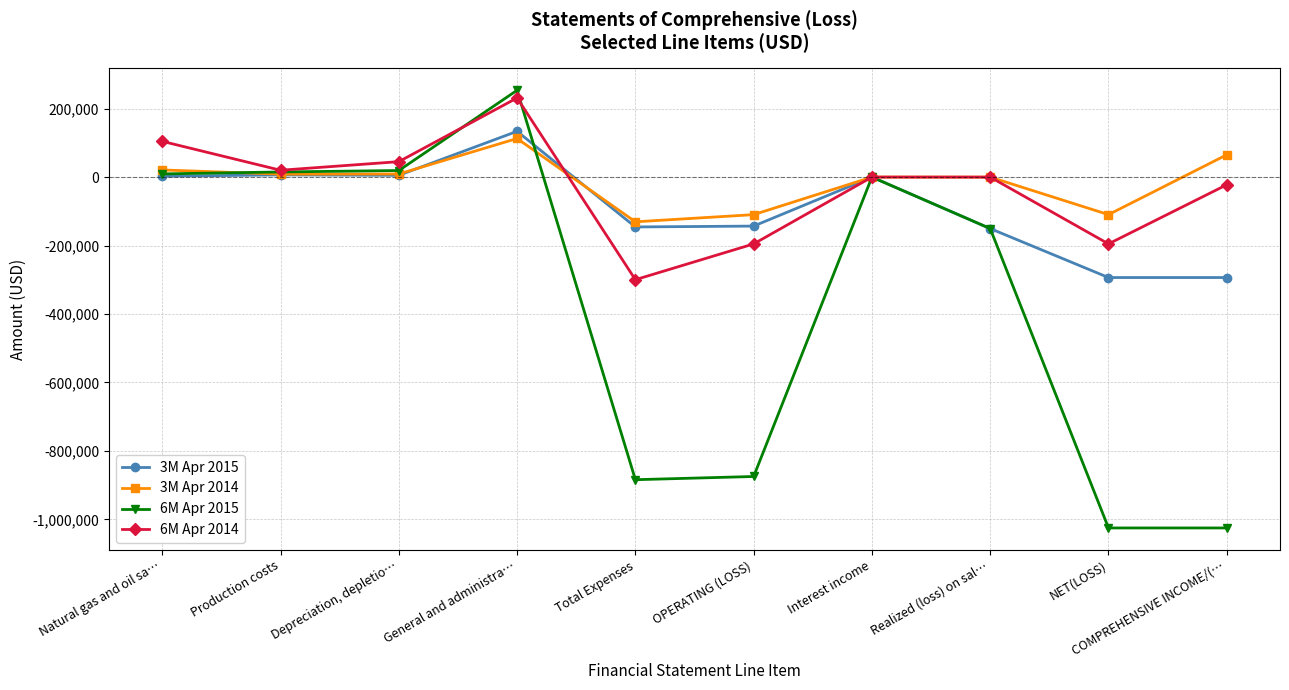

Count the number of data series in this chart.

4